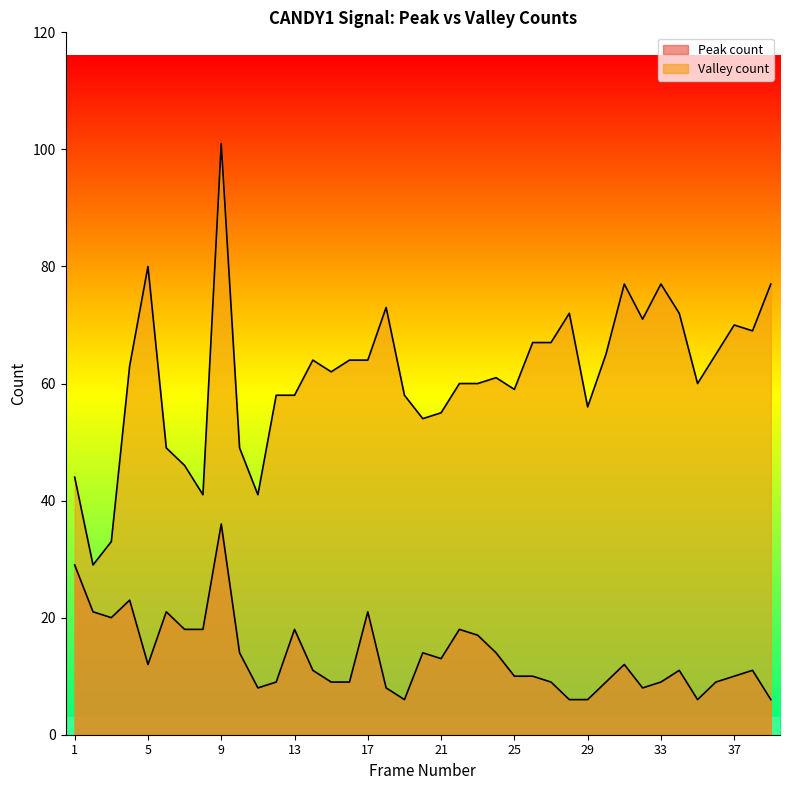

What is the difference between the second highest and second lowest values in the Peak count series?

23